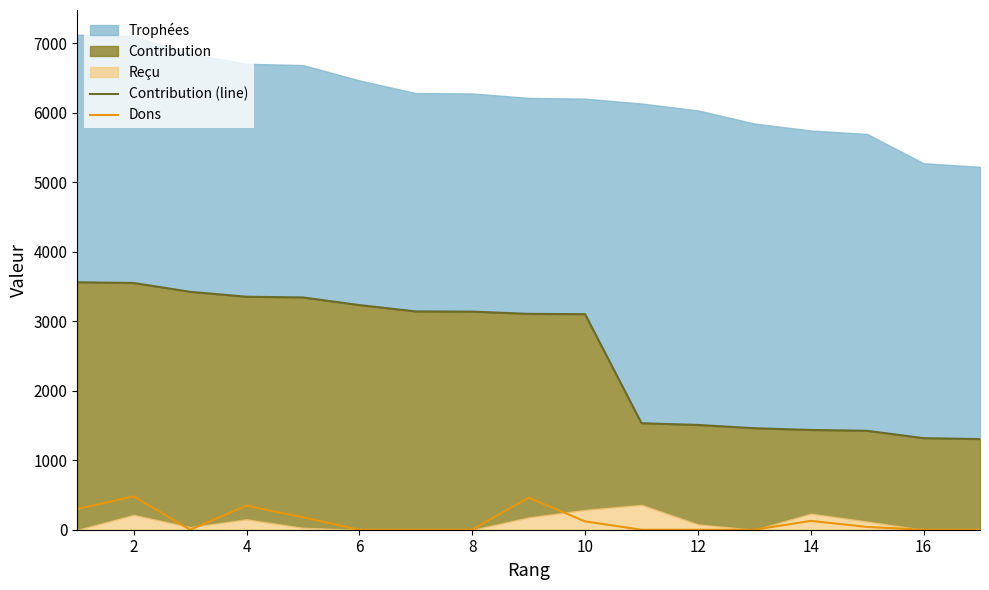

The value of Dons at 2 is 480. True or false?

True